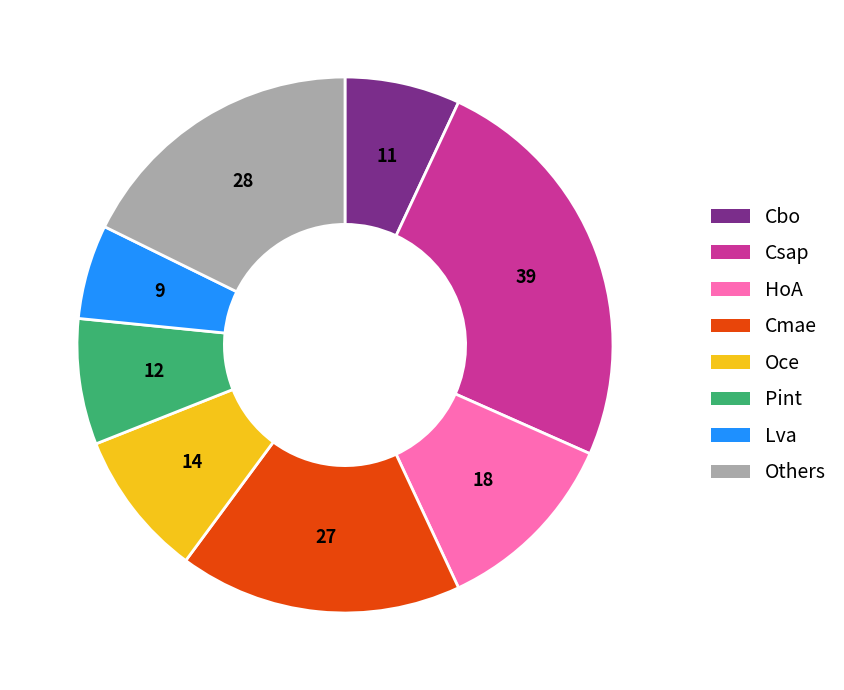

Does any single category account for the majority?

No